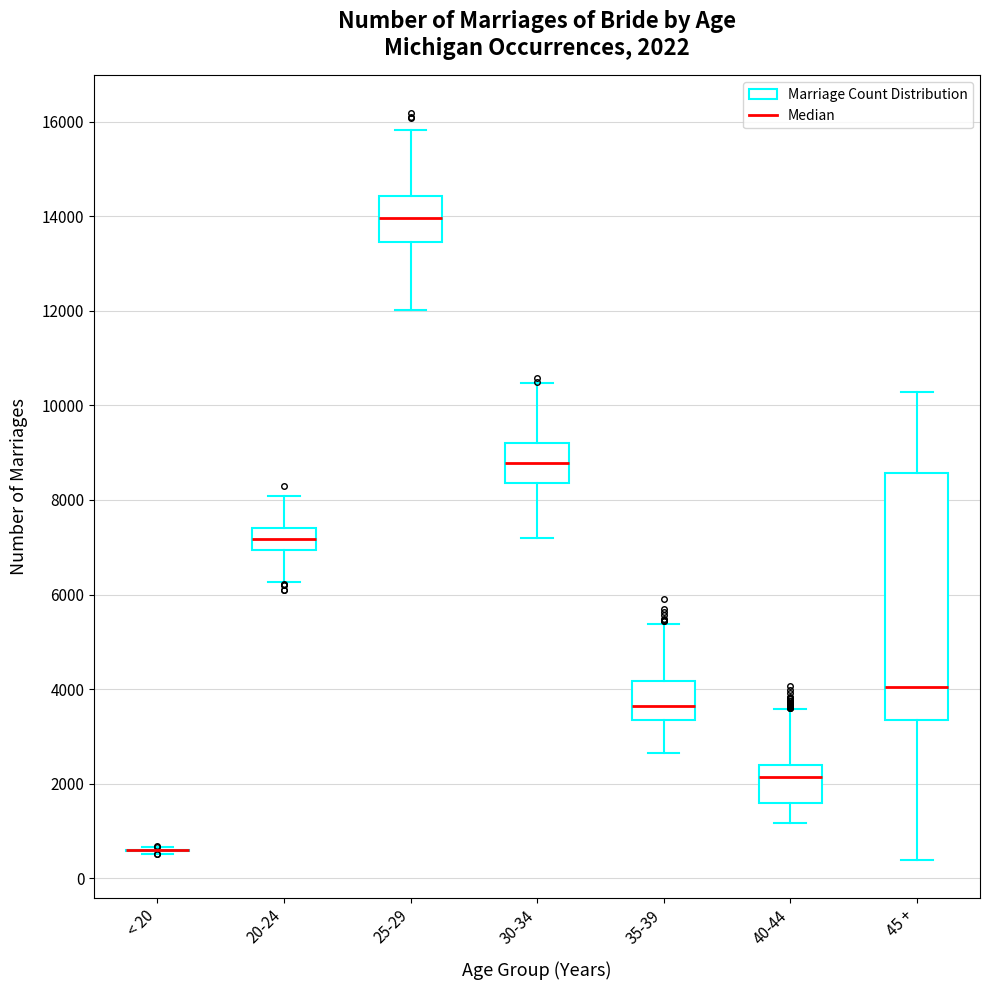

Which box is the tallest, from its lower edge to its upper edge?

45 +